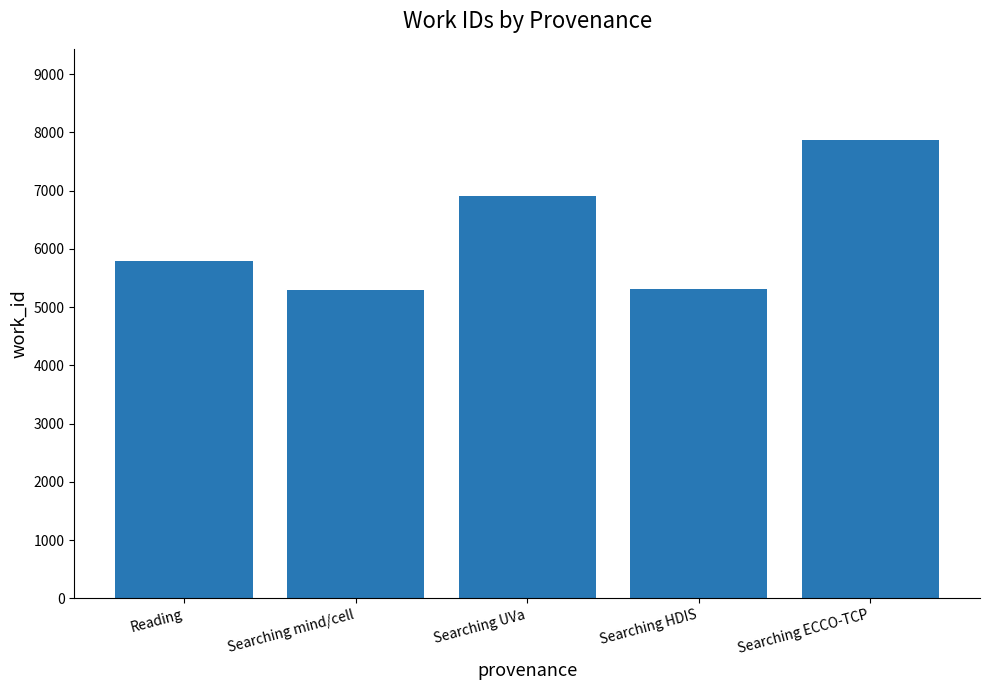

What is the change in value from Searching mind/cell to Searching ECCO-TCP?

+2571.0